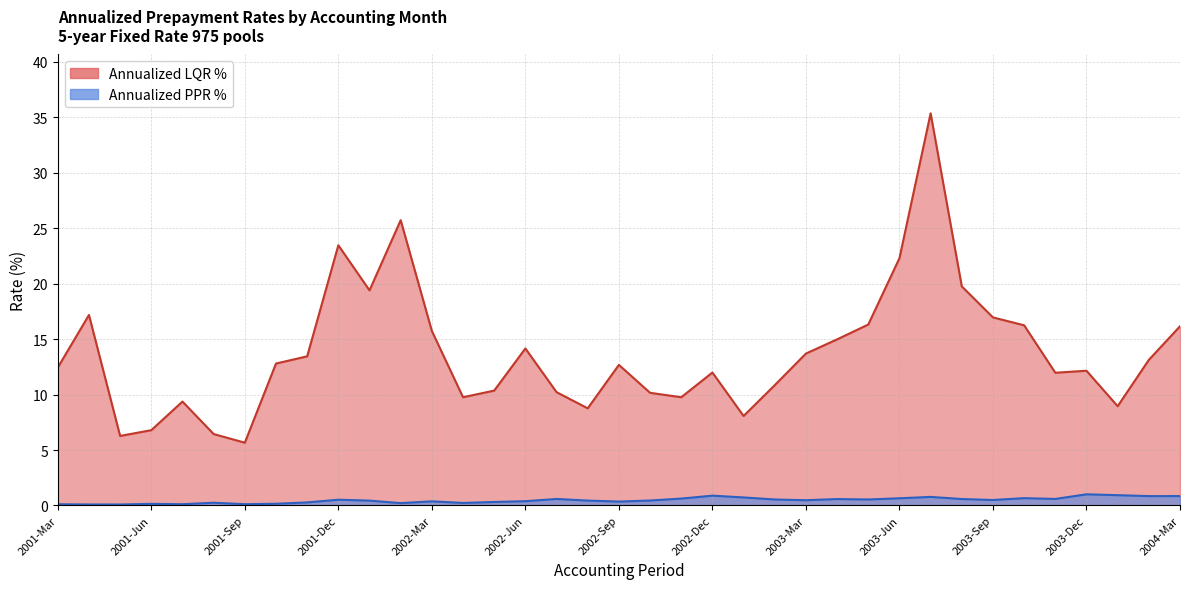

Reading right to left, list all the values displayed in this chart.

Annualized LQR %: 16.2	13.1	8.9	12.2	12.0	16.2	17.0	19.8	35.4	22.3	16.3	15.0	13.7	10.8	8.1	12.0	9.8	10.2	12.7	8.8	10.2	14.2	10.4	9.8	15.7	25.7	19.4	23.5	13.4	12.8	5.7	6.4	9.4	6.8	6.3	17.2	12.4
Annualized PPR %: 0.8	0.8	0.9	1.0	0.6	0.7	0.5	0.6	0.8	0.6	0.5	0.6	0.5	0.5	0.7	0.9	0.6	0.4	0.3	0.4	0.6	0.4	0.3	0.2	0.4	0.2	0.4	0.5	0.3	0.2	0.1	0.2	0.1	0.1	0.1	0.1	0.1